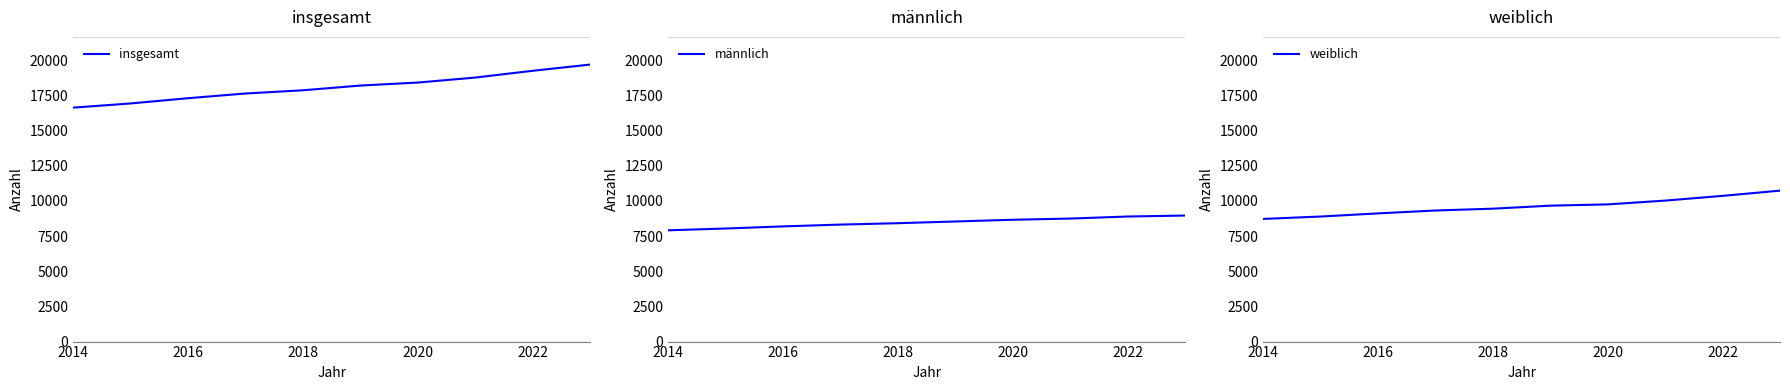

What is the sum of the männlich values at 2020 and 2014?

16573